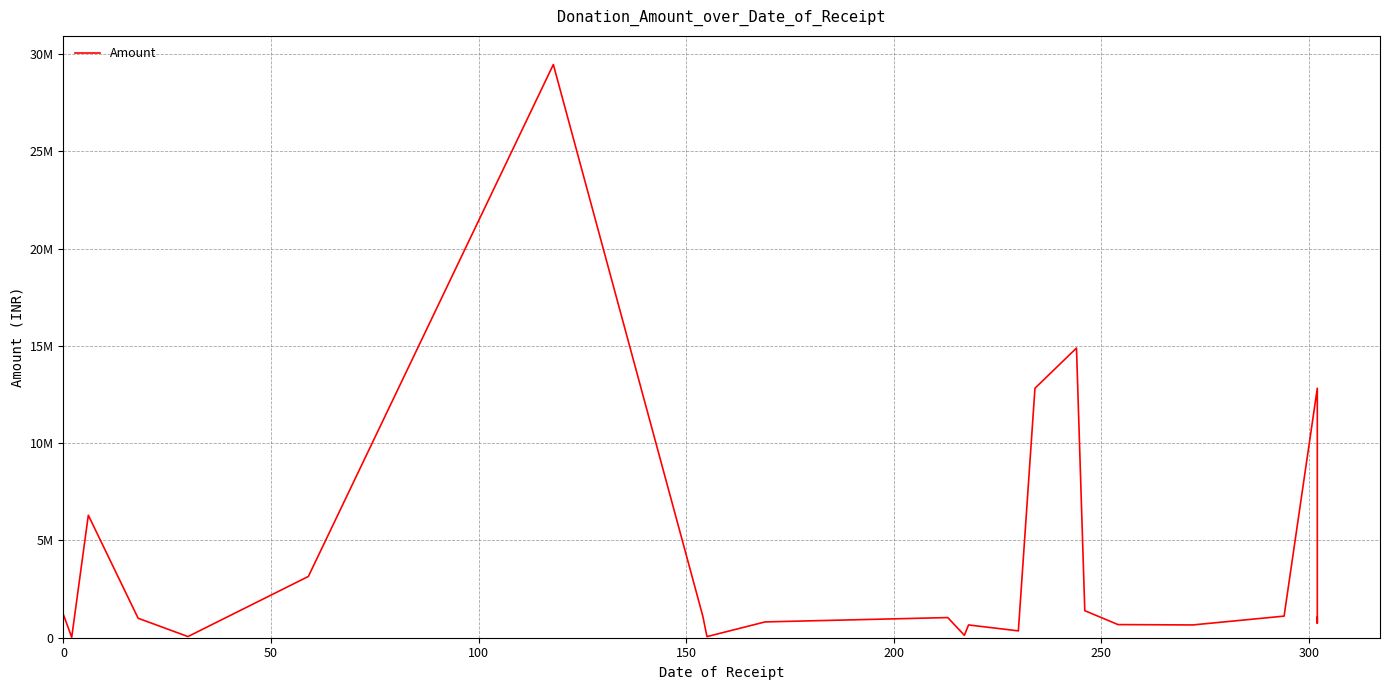

How many lines are shown in the chart?

1